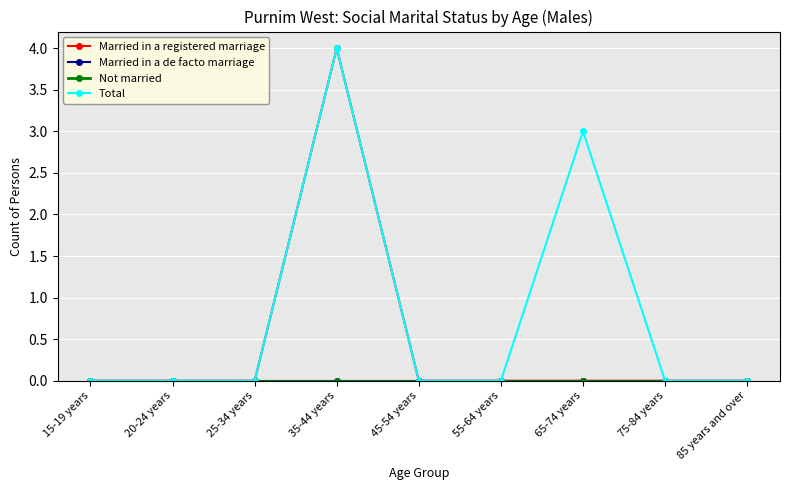

Is it true that Married in a registered marriage equals 0 at 25-34 years?

True